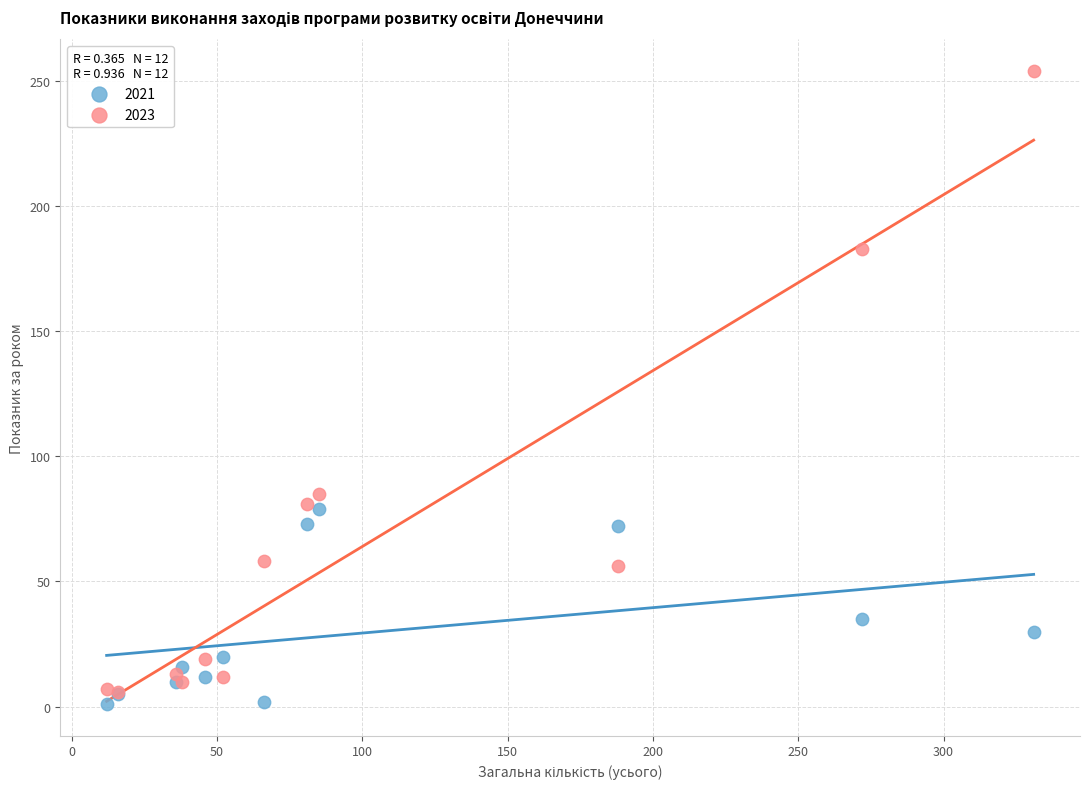

What are all the series names shown in the legend?

2021, 2023